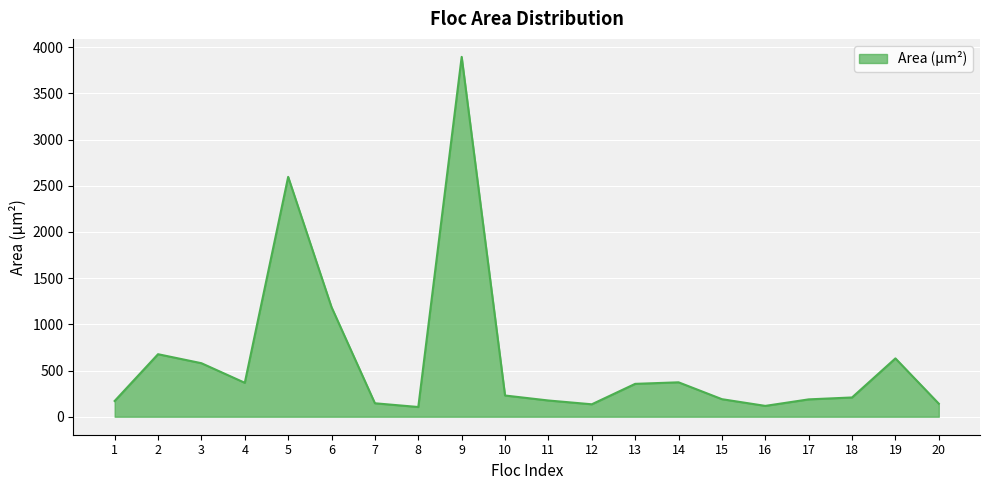

Does the chart have visible grid lines?

Yes